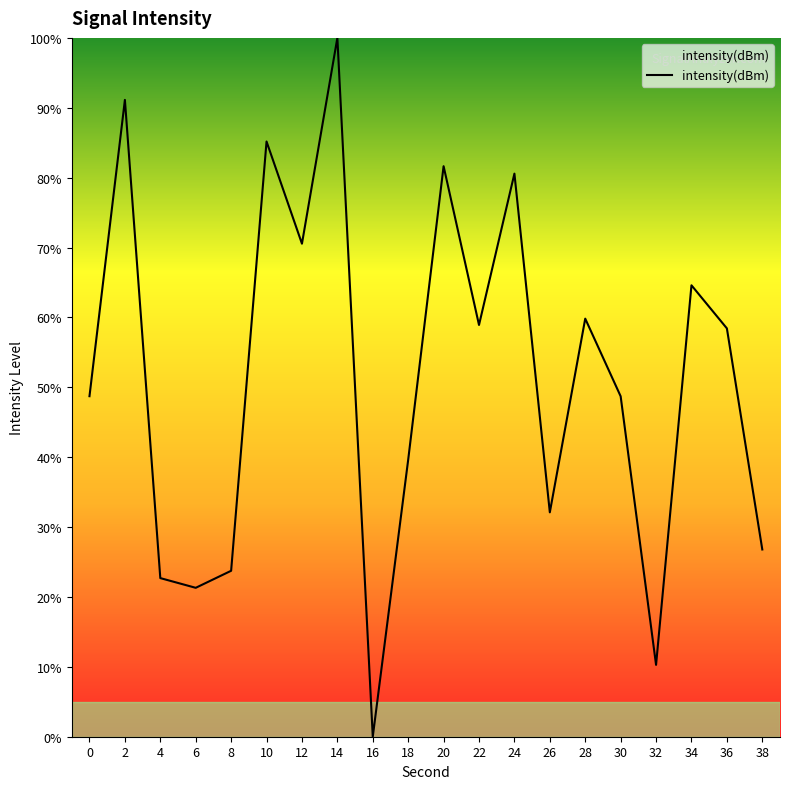

Read the value at 26.

32.1